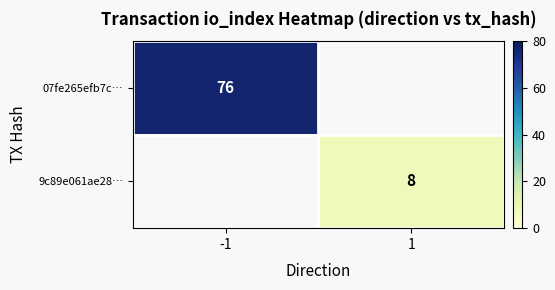

The 07fe265efb7c… series shows 76 at -1. True or false?

True